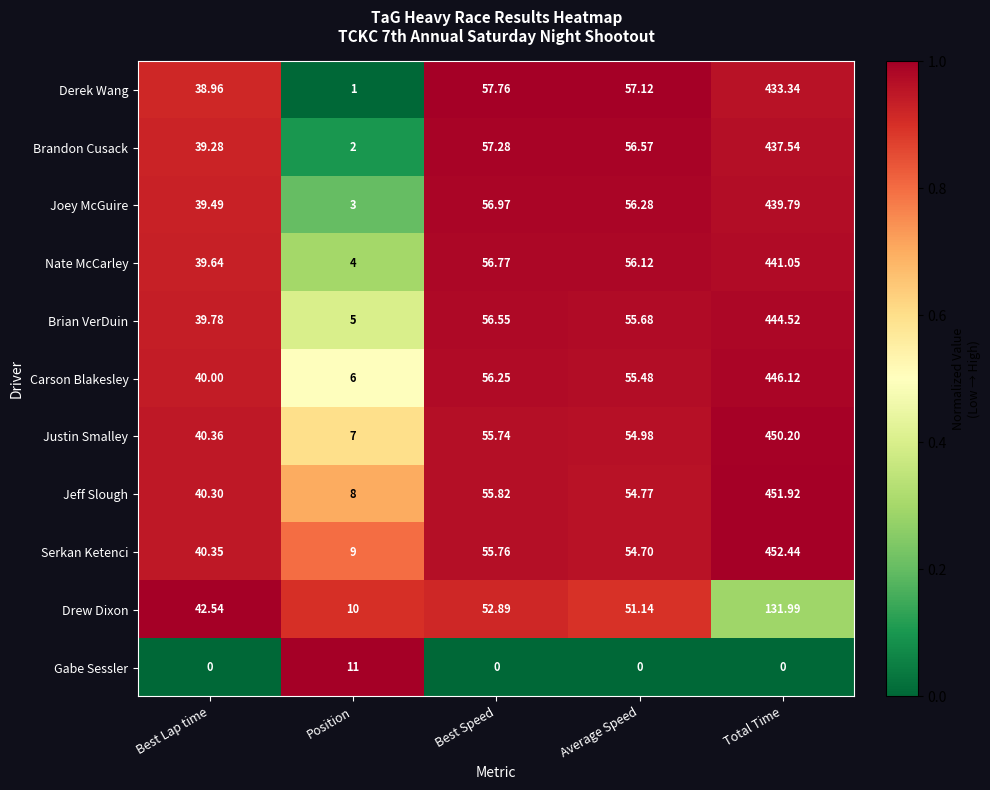

What is the total value across all series at Best Lap time?

400.7